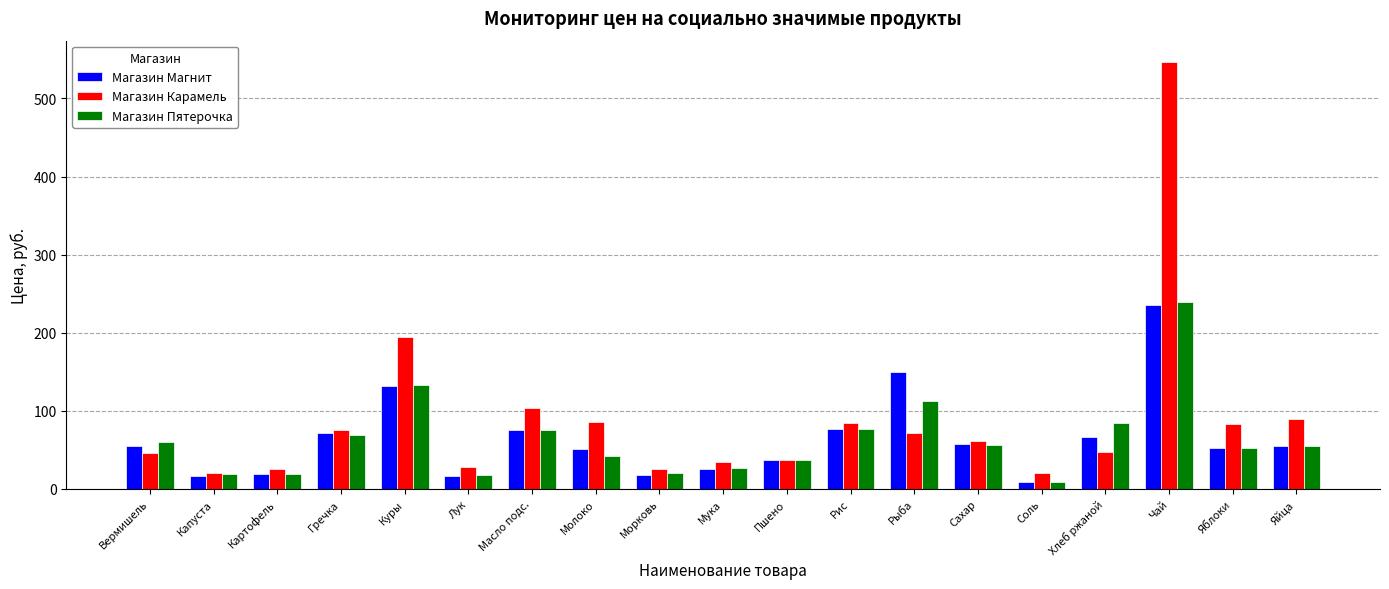

How many values in the Магазин Пятерочка series exceed 54?

10